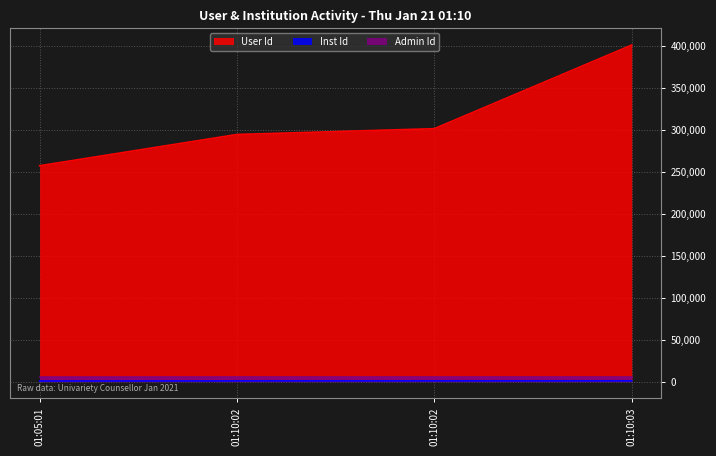

What is the difference between the maximum and second lowest values in the User Id series?

106628